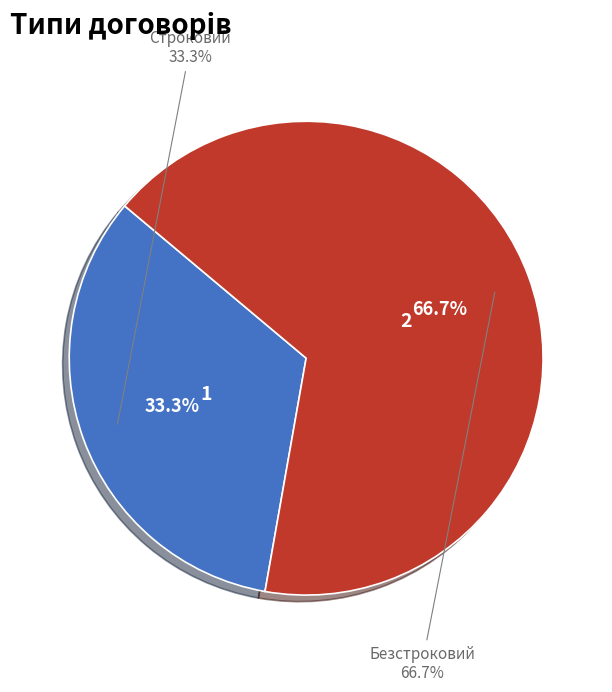

What percentage is NOT represented by Безстроковий?

33.3%